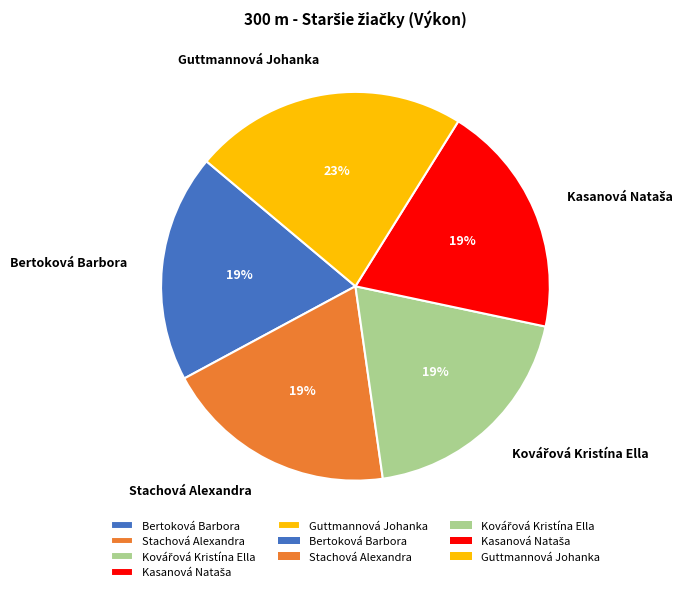

Which slice is the largest?

Guttmannová Johanka